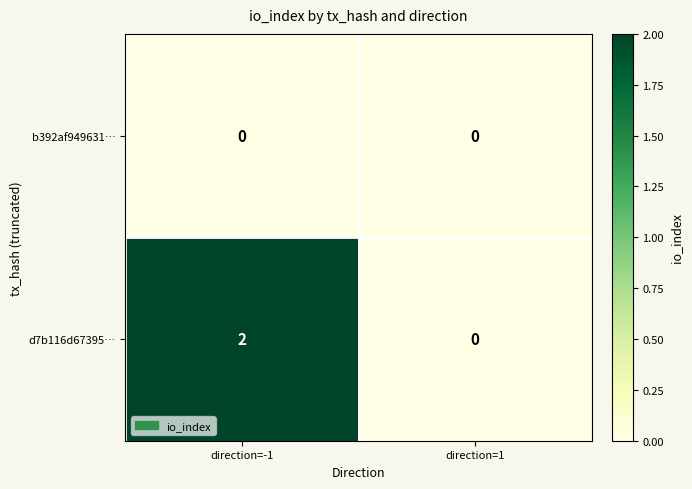

Reading left to right, what are all the values shown in this chart?

b392af949631…: direction=-1=0	direction=1=0
d7b116d67395…: direction=-1=2	direction=1=0